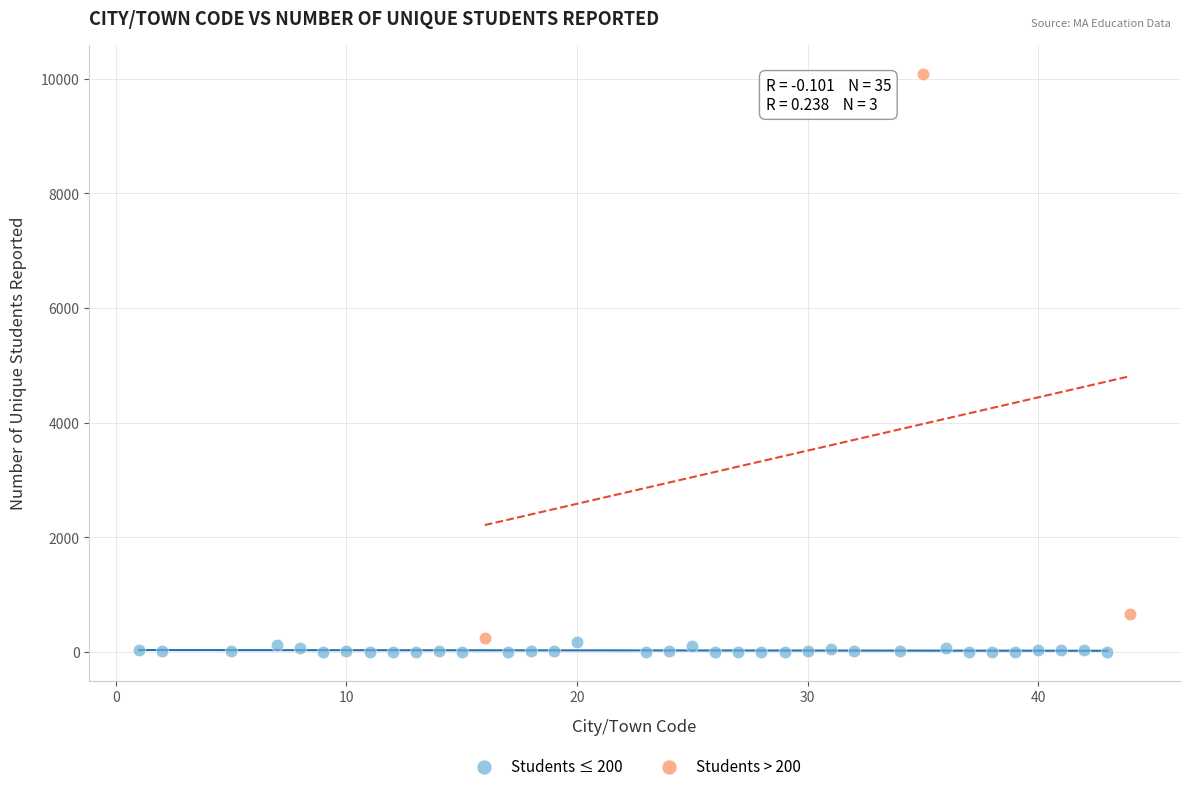

Which series reaches the maximum Y coordinate?

Students > 200